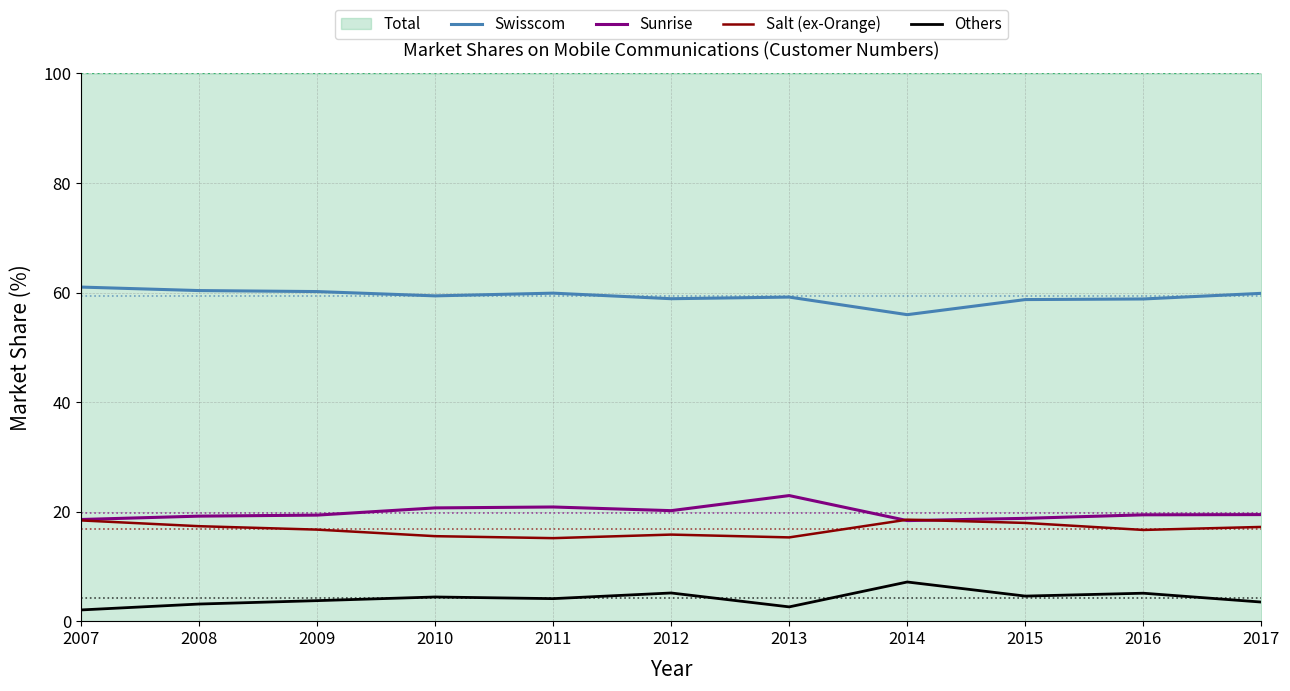

True or false: Salt (ex-Orange) and Sunrise intersect in this chart.

True